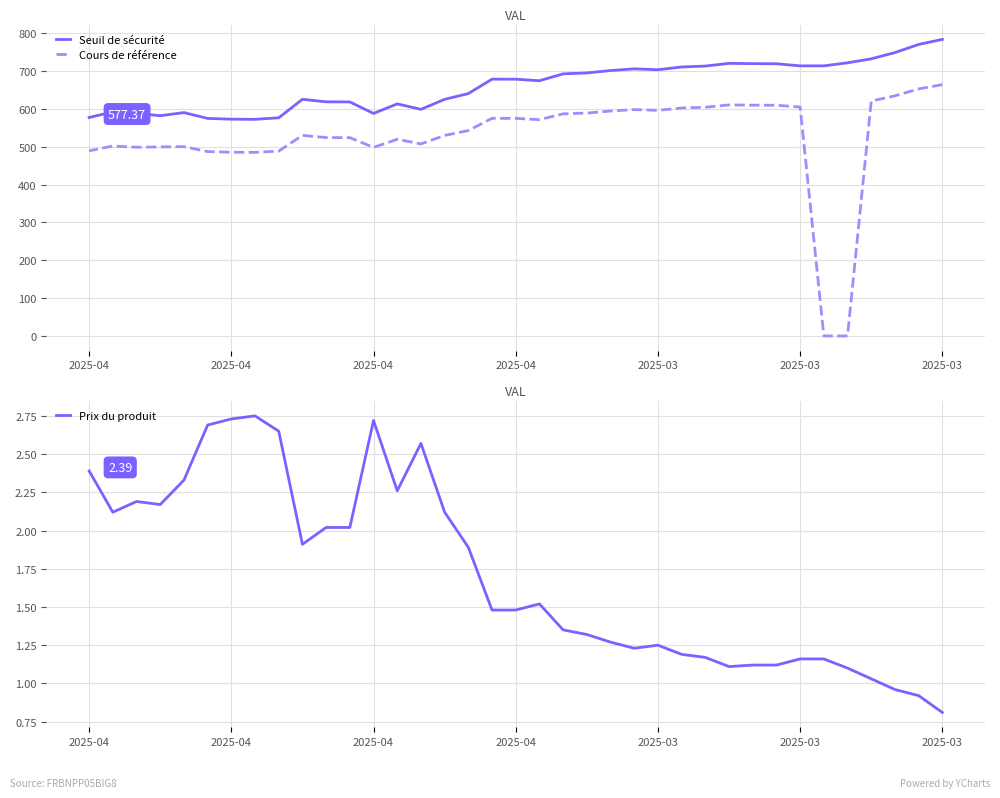

Rank the series by their average value, from highest to lowest.

Seuil de sécurité, Cours de référence, Prix du produit